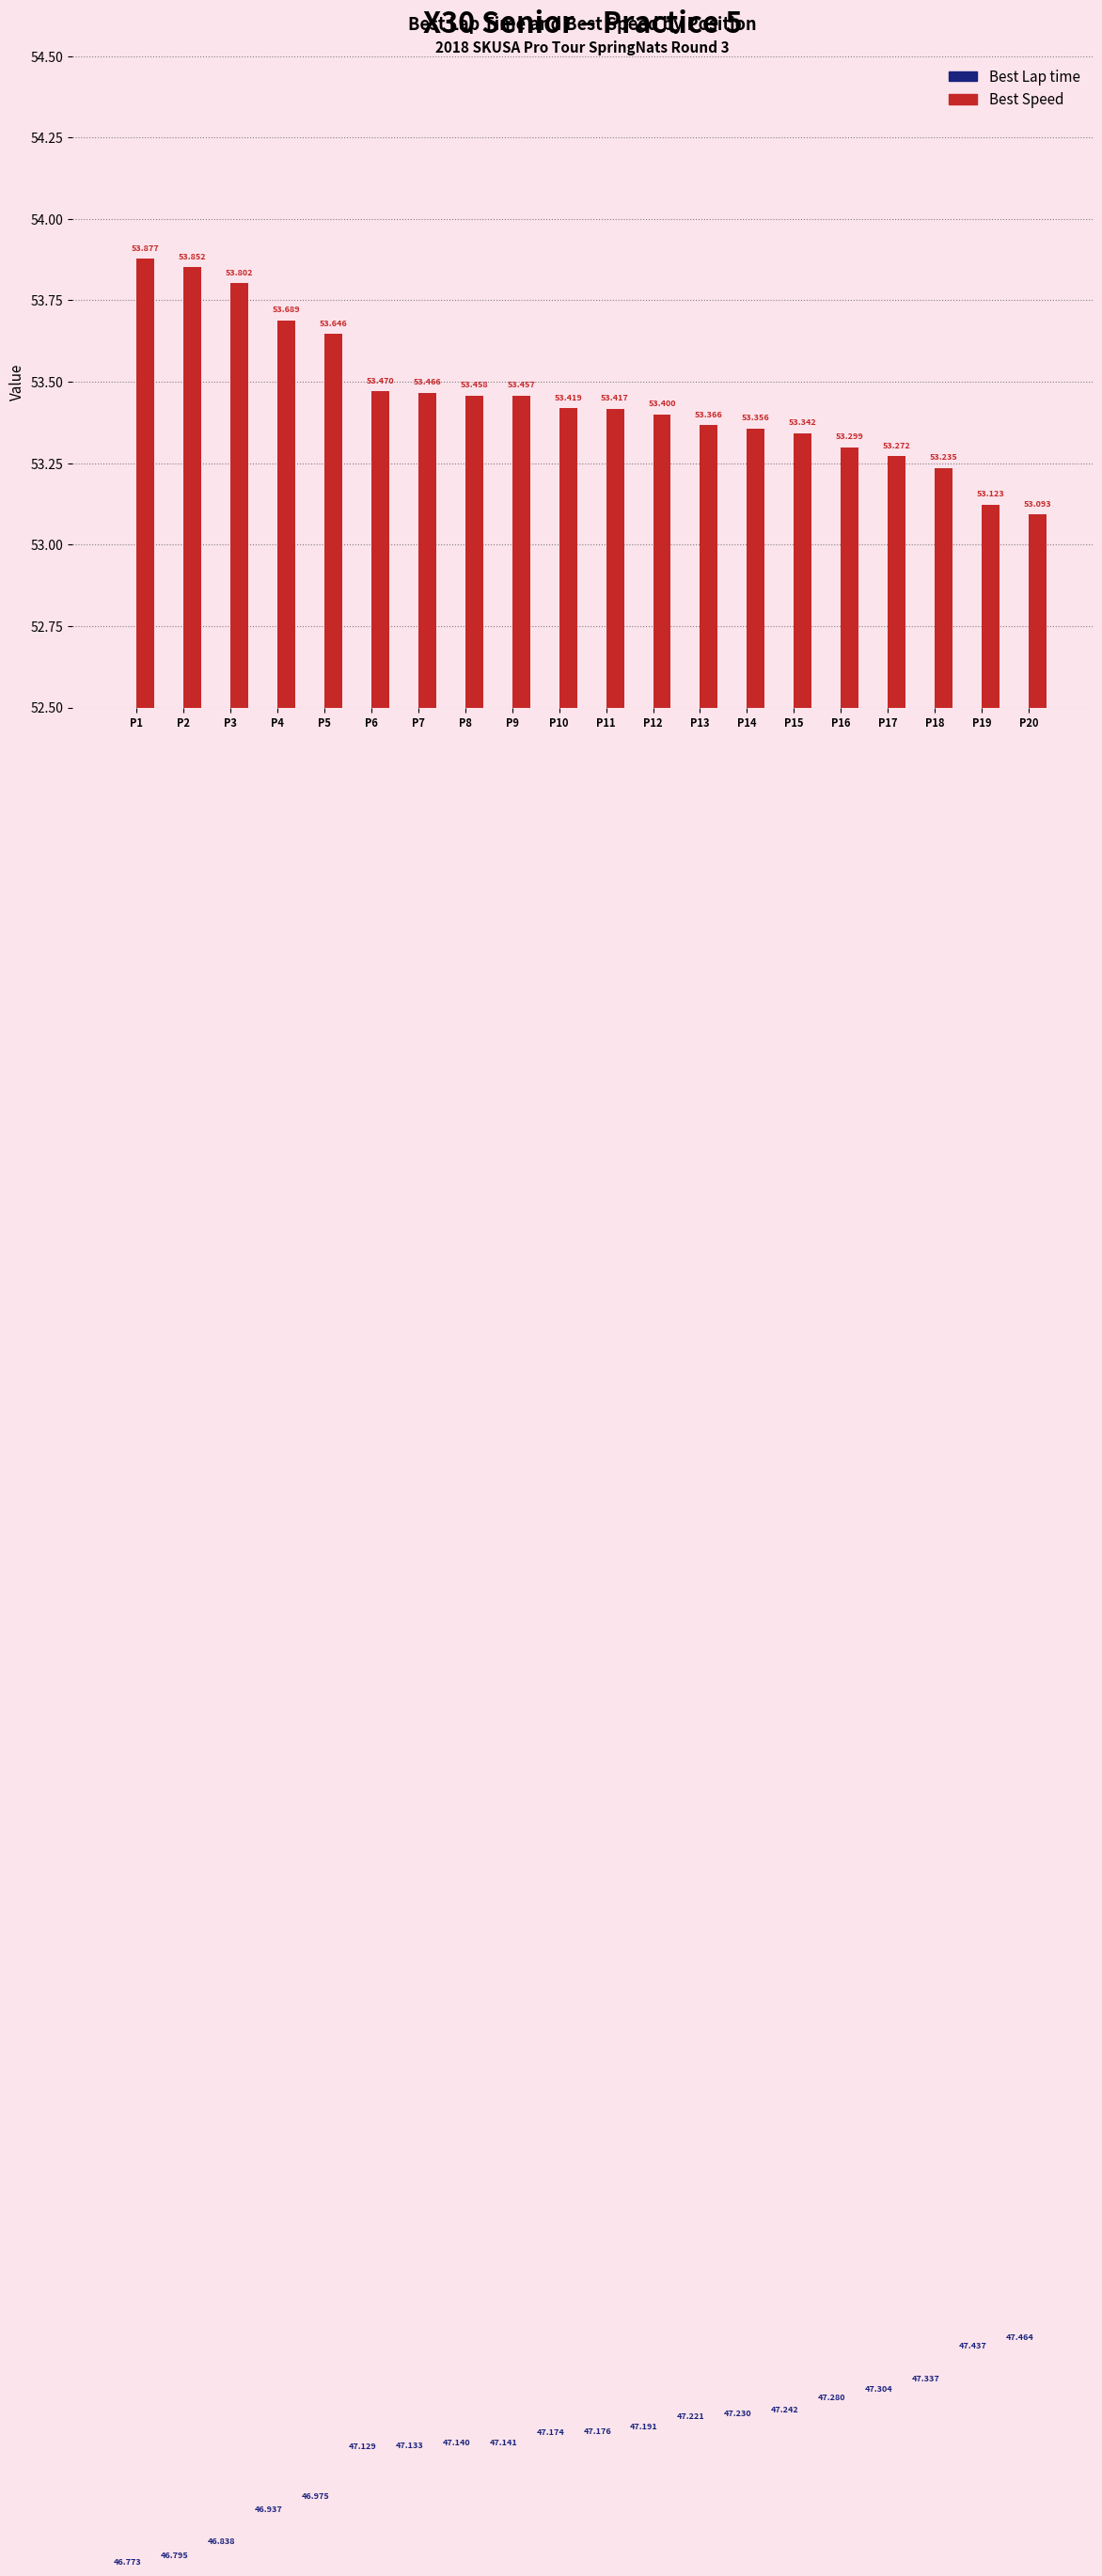

Count the number of data series in this chart.

2